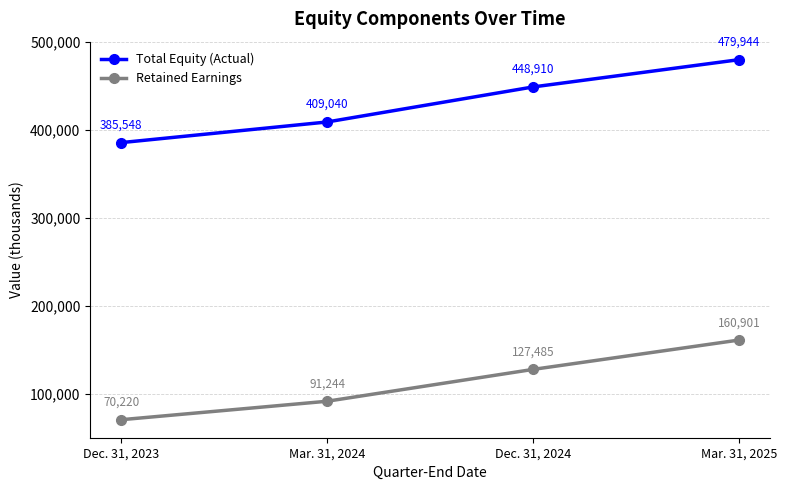

Reading left to right, extract all data points from this chart.

Total Equity (Actual): 385548	409040	448910	479944
Retained Earnings: 70220	91244	127485	160901